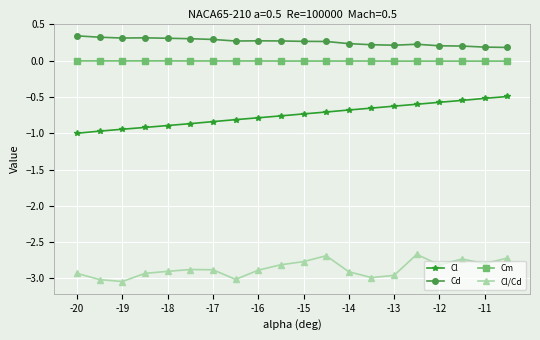

True or false: Cl/Cd has more than 1 interior local peaks.

True